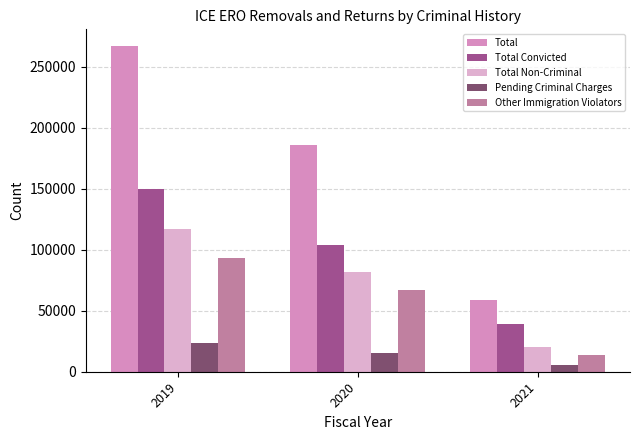

What are all the series names shown in the legend?

Total, Total Convicted, Total Non-Criminal, Pending Criminal Charges, Other Immigration Violators